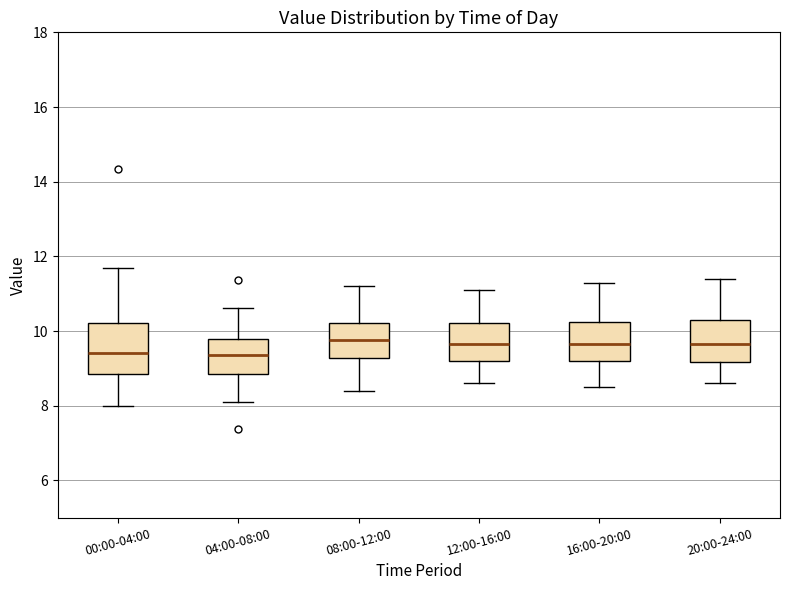

Where is the lower edge of the box for 04:00-08:00 on the y-axis? The values are not printed on the chart, so give them approximately, as read against the axis.

8.8